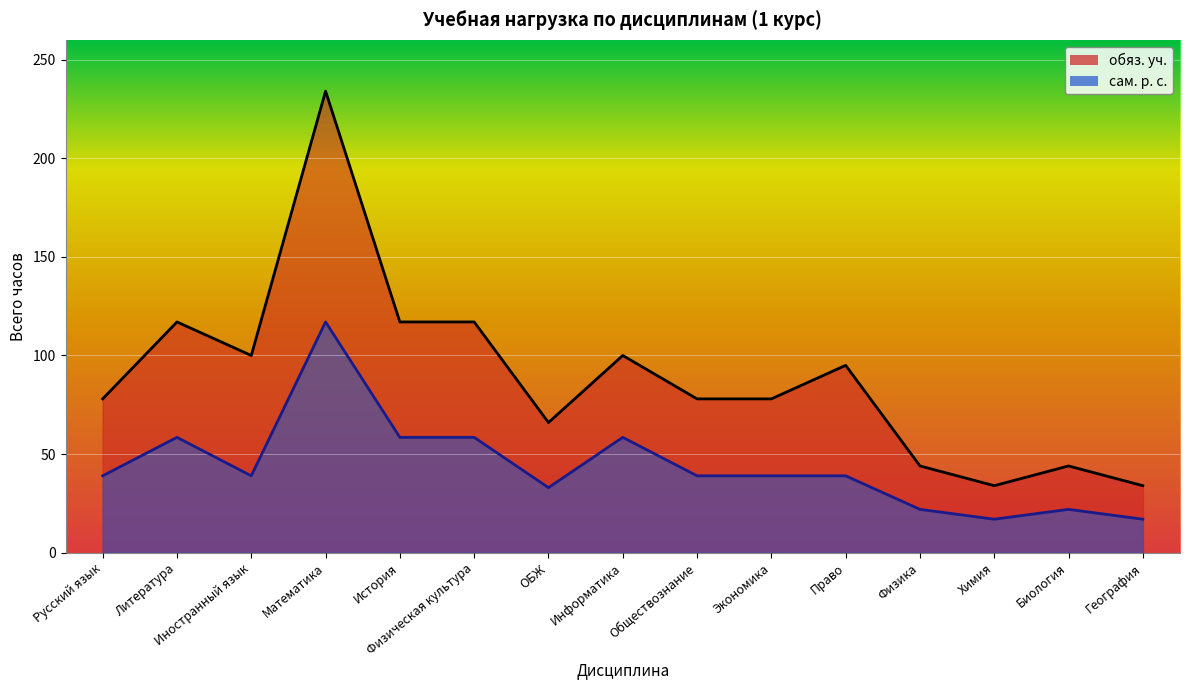

Reading right to left, what are all the values shown in this chart?

обяз. уч.: 34.0	44.0	34.0	44.0	95.0	78.0	78.0	100.0	66.0	117.0	117.0	234.0	100.0	117.0	78.0
сам. р. с.: 17.0	22.0	17.0	22.0	39.0	39.0	39.0	58.5	33.0	58.5	58.5	117.0	39.0	58.5	39.0